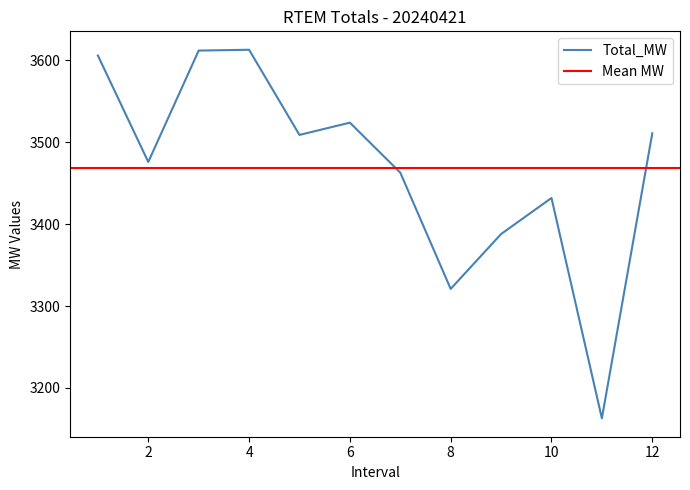

Read the value at 2, to the nearest 5.

3475